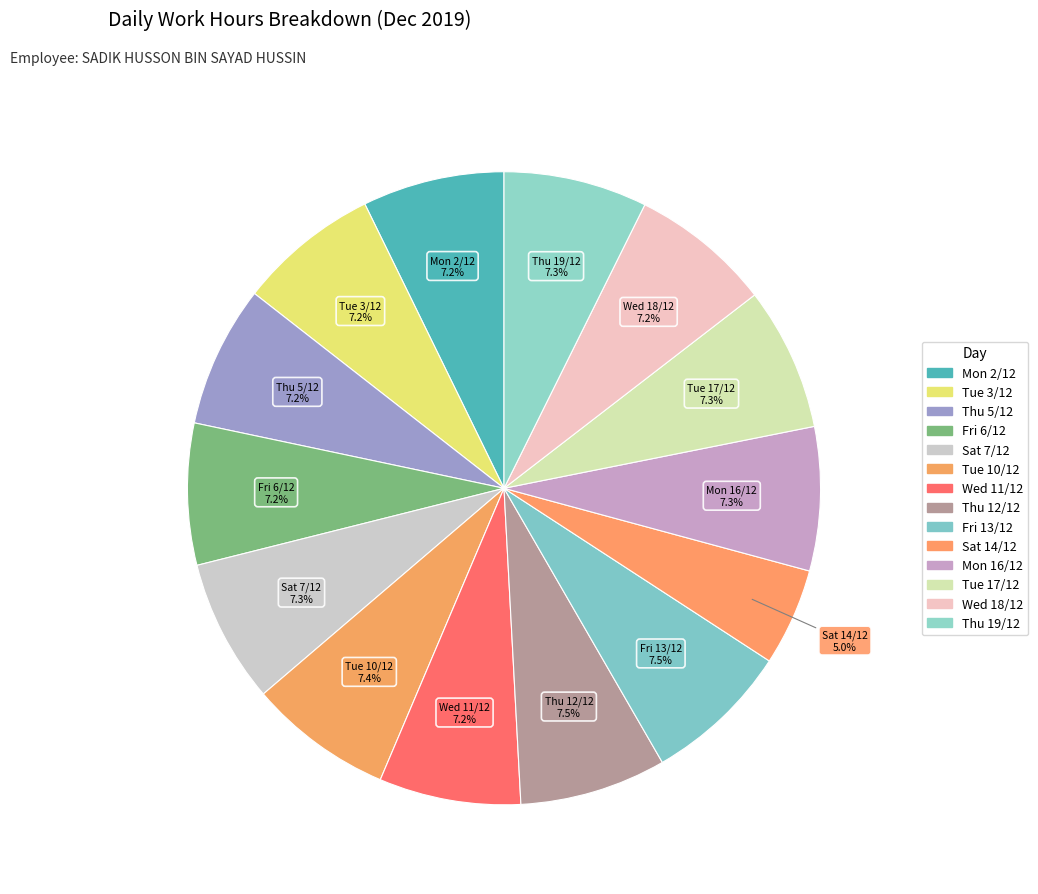

Rank the categories by value from highest to lowest.

Thu 12/12, Fri 13/12, Tue 10/12, Sat 7/12, Mon 16/12, Thu 19/12, Tue 17/12, Mon 2/12, Wed 11/12, Thu 5/12, Fri 6/12, Tue 3/12, Wed 18/12, Sat 14/12